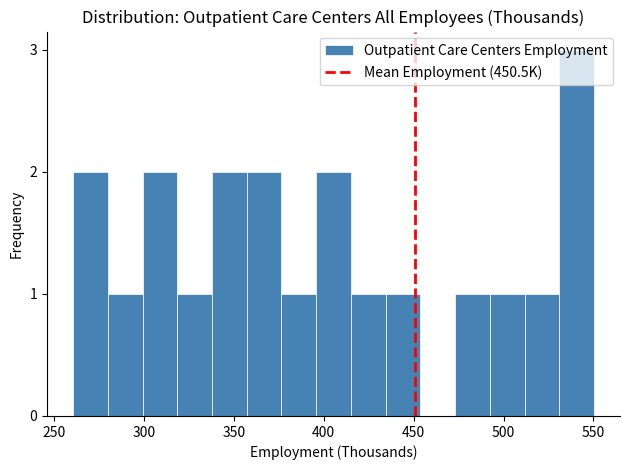

Read against the x-axis, roughly where is the centre of the tallest bar?

540